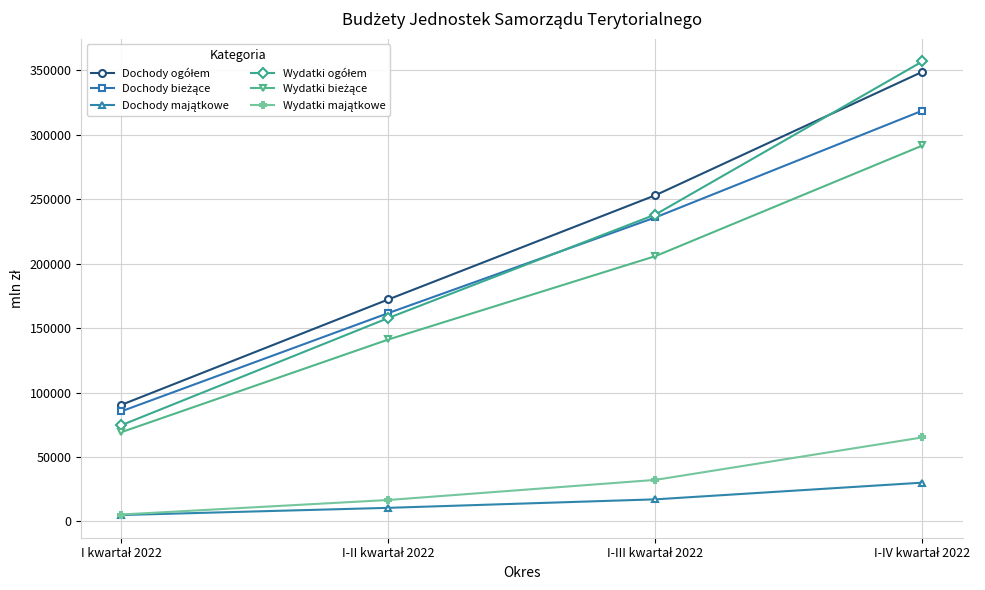

What is the greatest value displayed?

357035